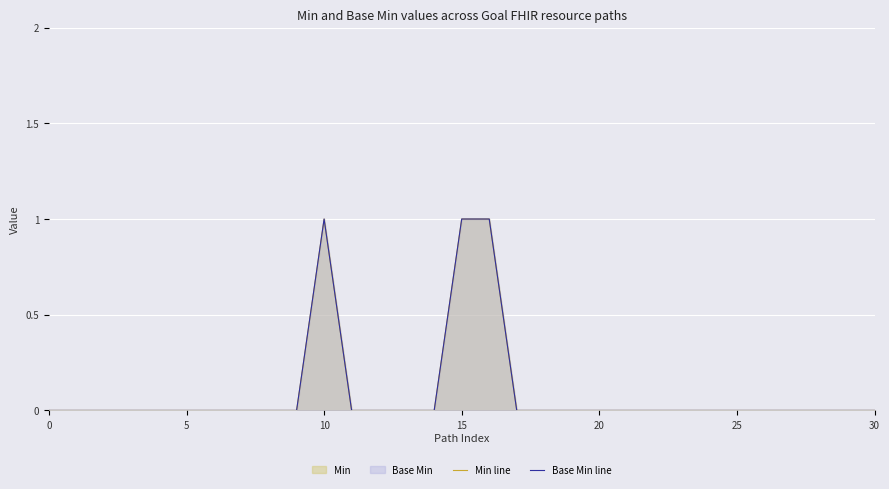

True or false: Base Min line and Min line intersect in this chart.

False